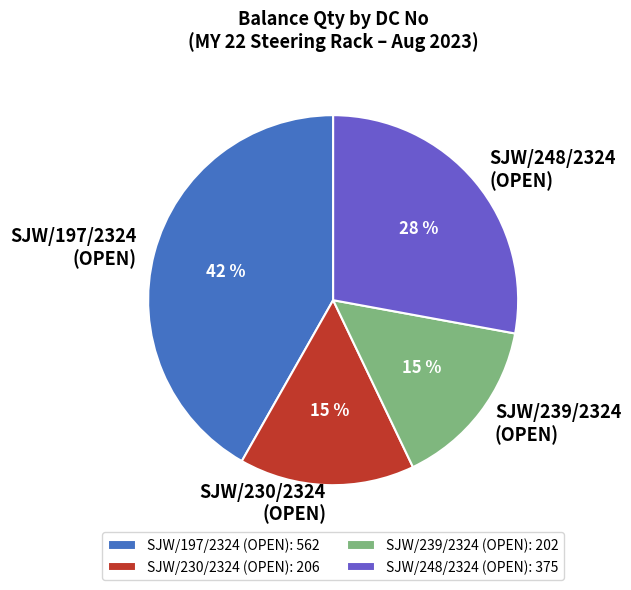

Does any single category account for the majority?

No